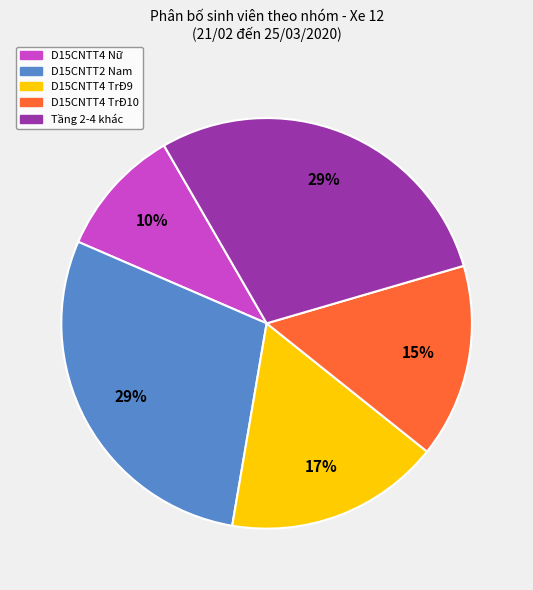

Is there a majority slice in this chart?

No